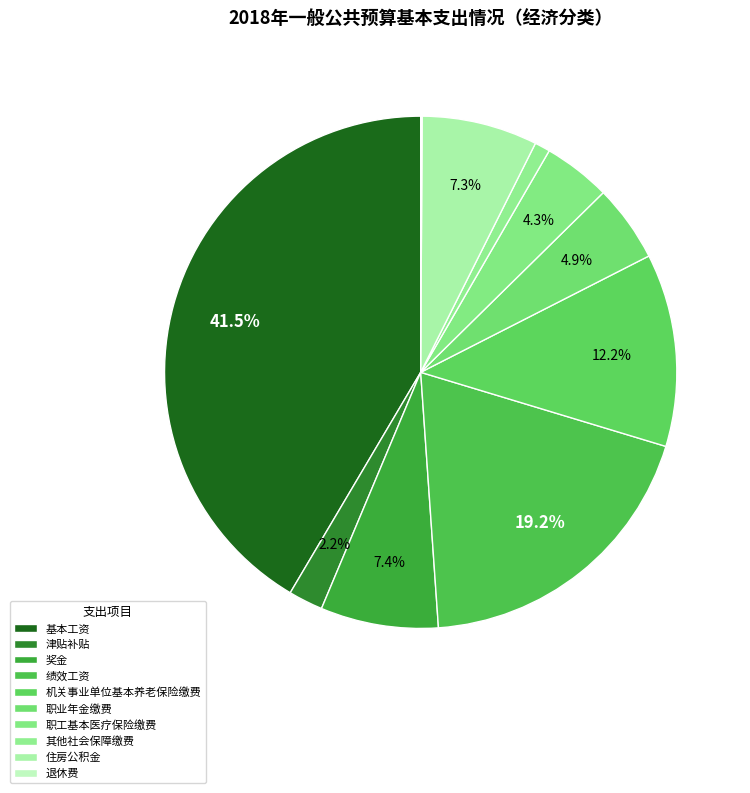

To the nearest percent, what percentage of the pie is 其他社会保障缴费?

1%